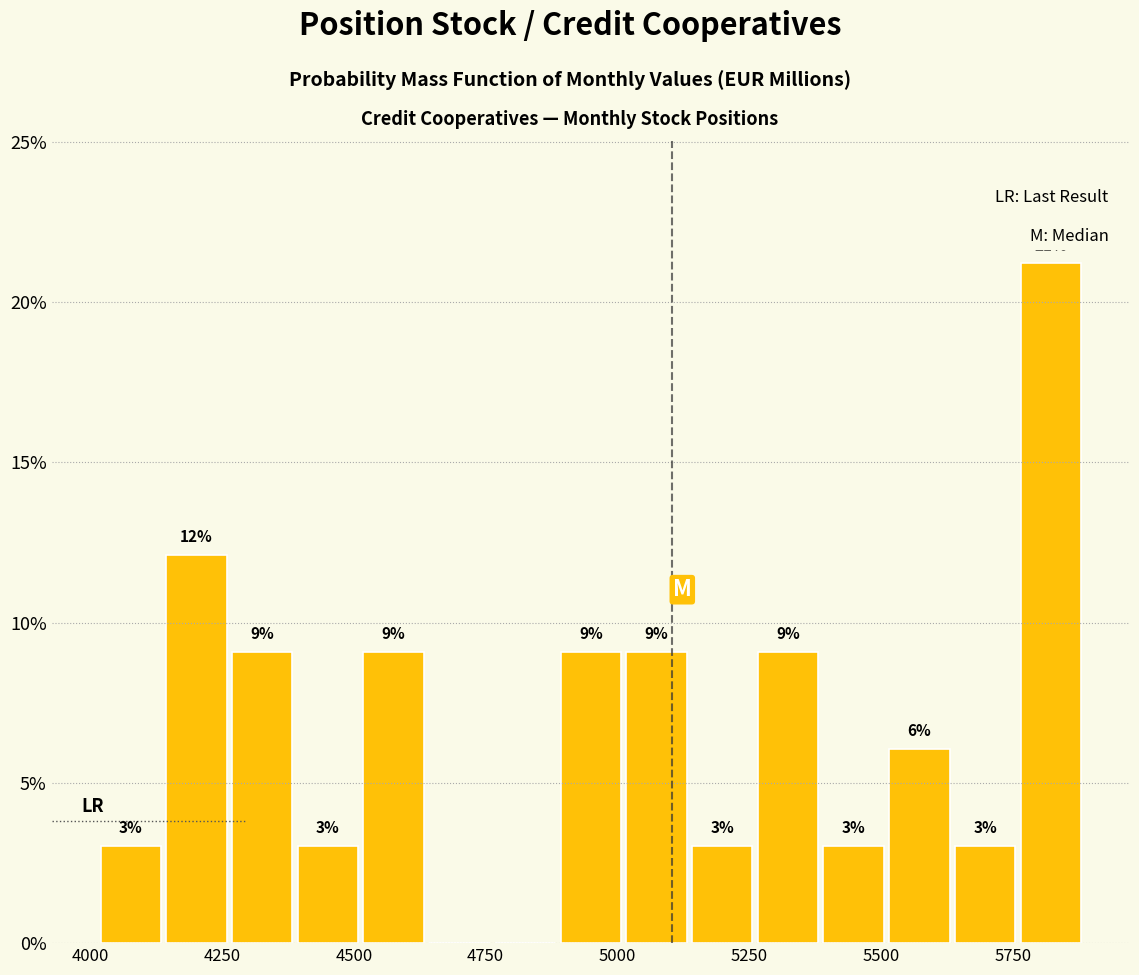

Read against the x-axis, roughly where is the centre of the tallest bar?

5800